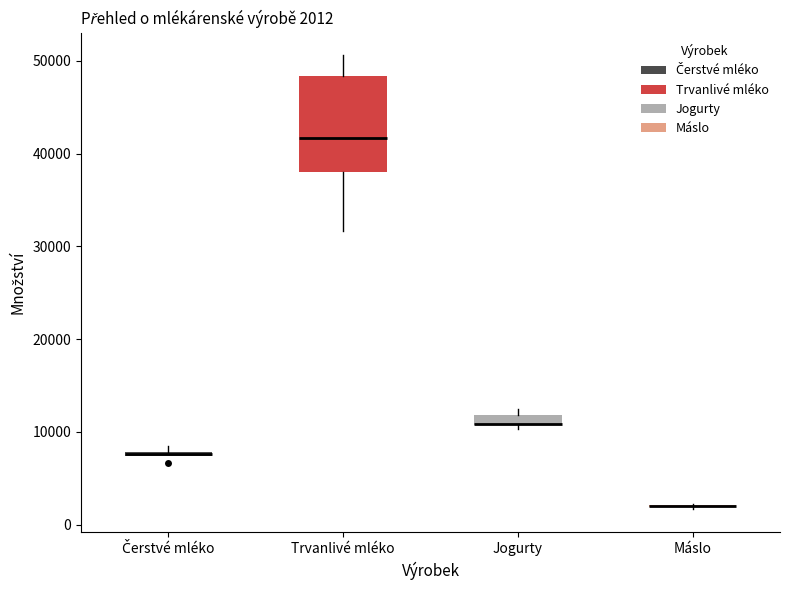

Comparing the boxes themselves (not the whiskers), which one is the tallest?

Trvanlivé mléko